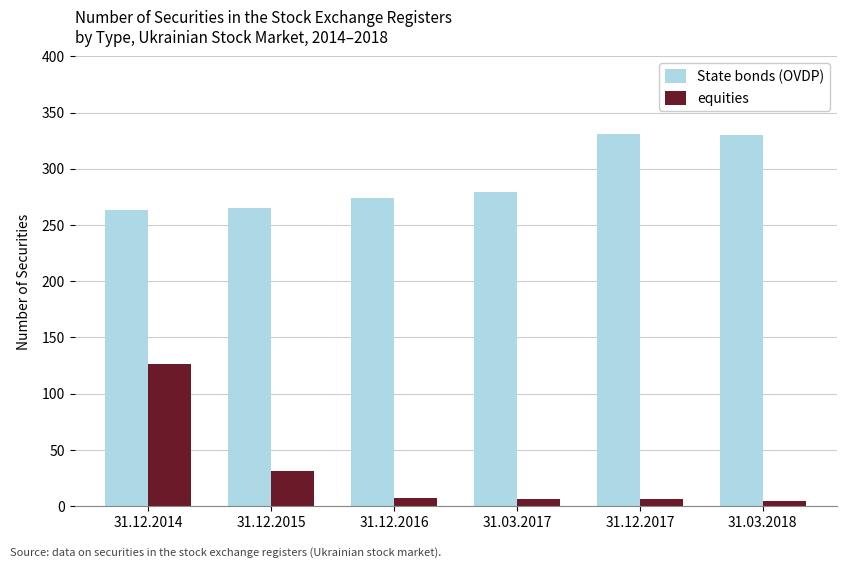

What is the minimum value shown in the chart?

5